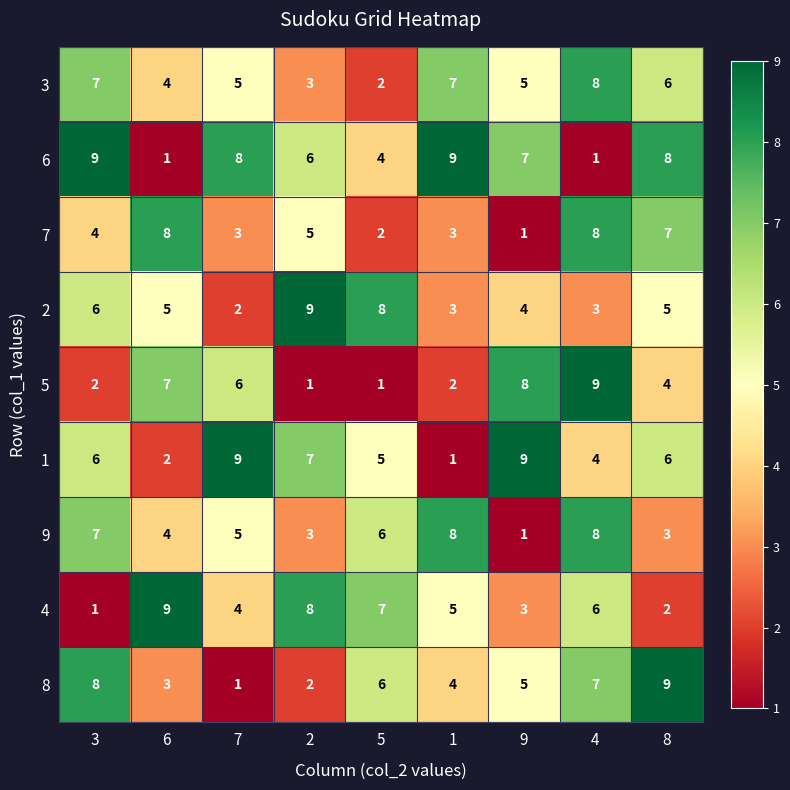

What is the difference between the maximum and minimum values in the 2 series?

7